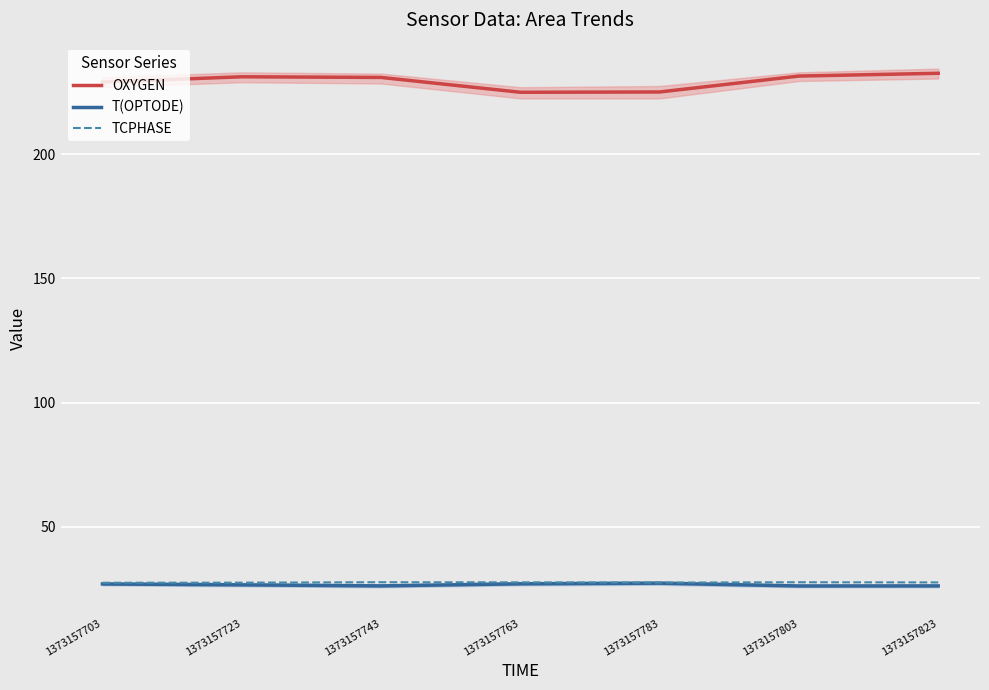

List the series in order of their peak value, highest first.

OXYGEN, TCPHASE, T(OPTODE)